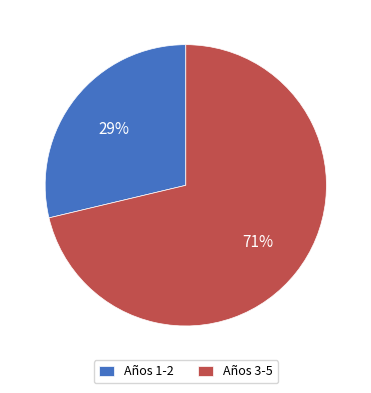

Which has a higher value, Años 3-5 or Años 1-2?

Años 3-5